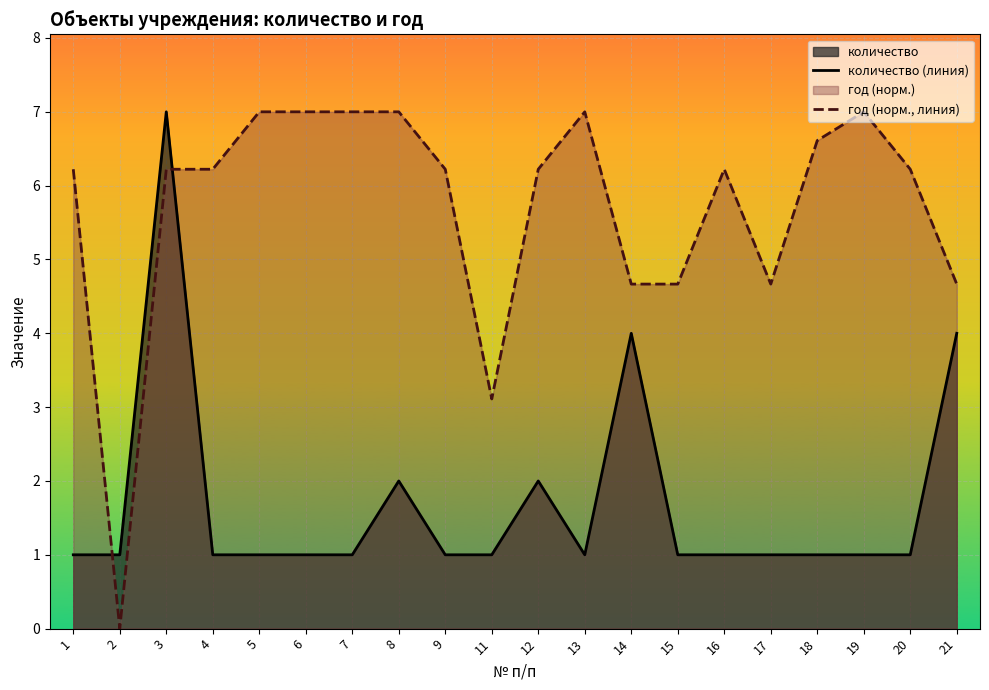

How many times do количество (линия) and год (норм., линия) cross each other?

2